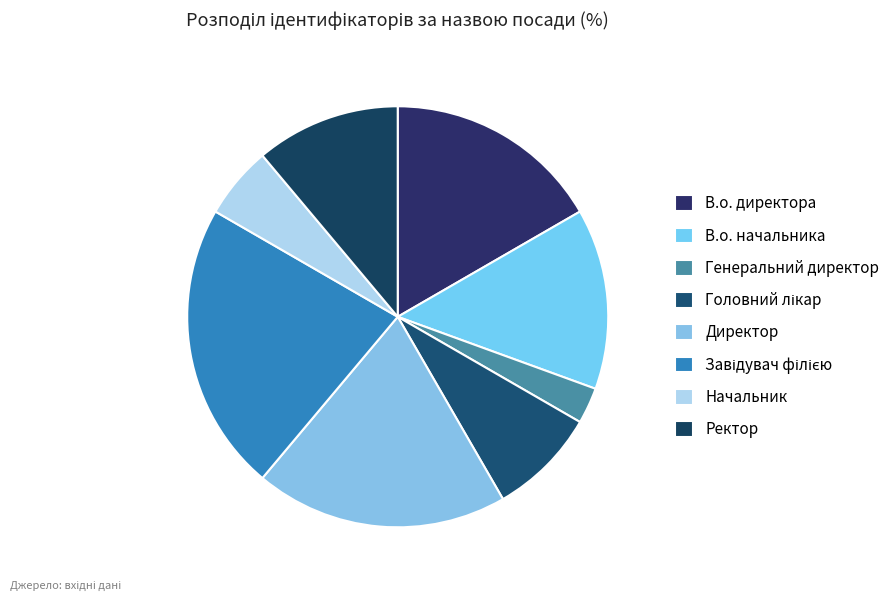

Count the number of slices in the pie.

8